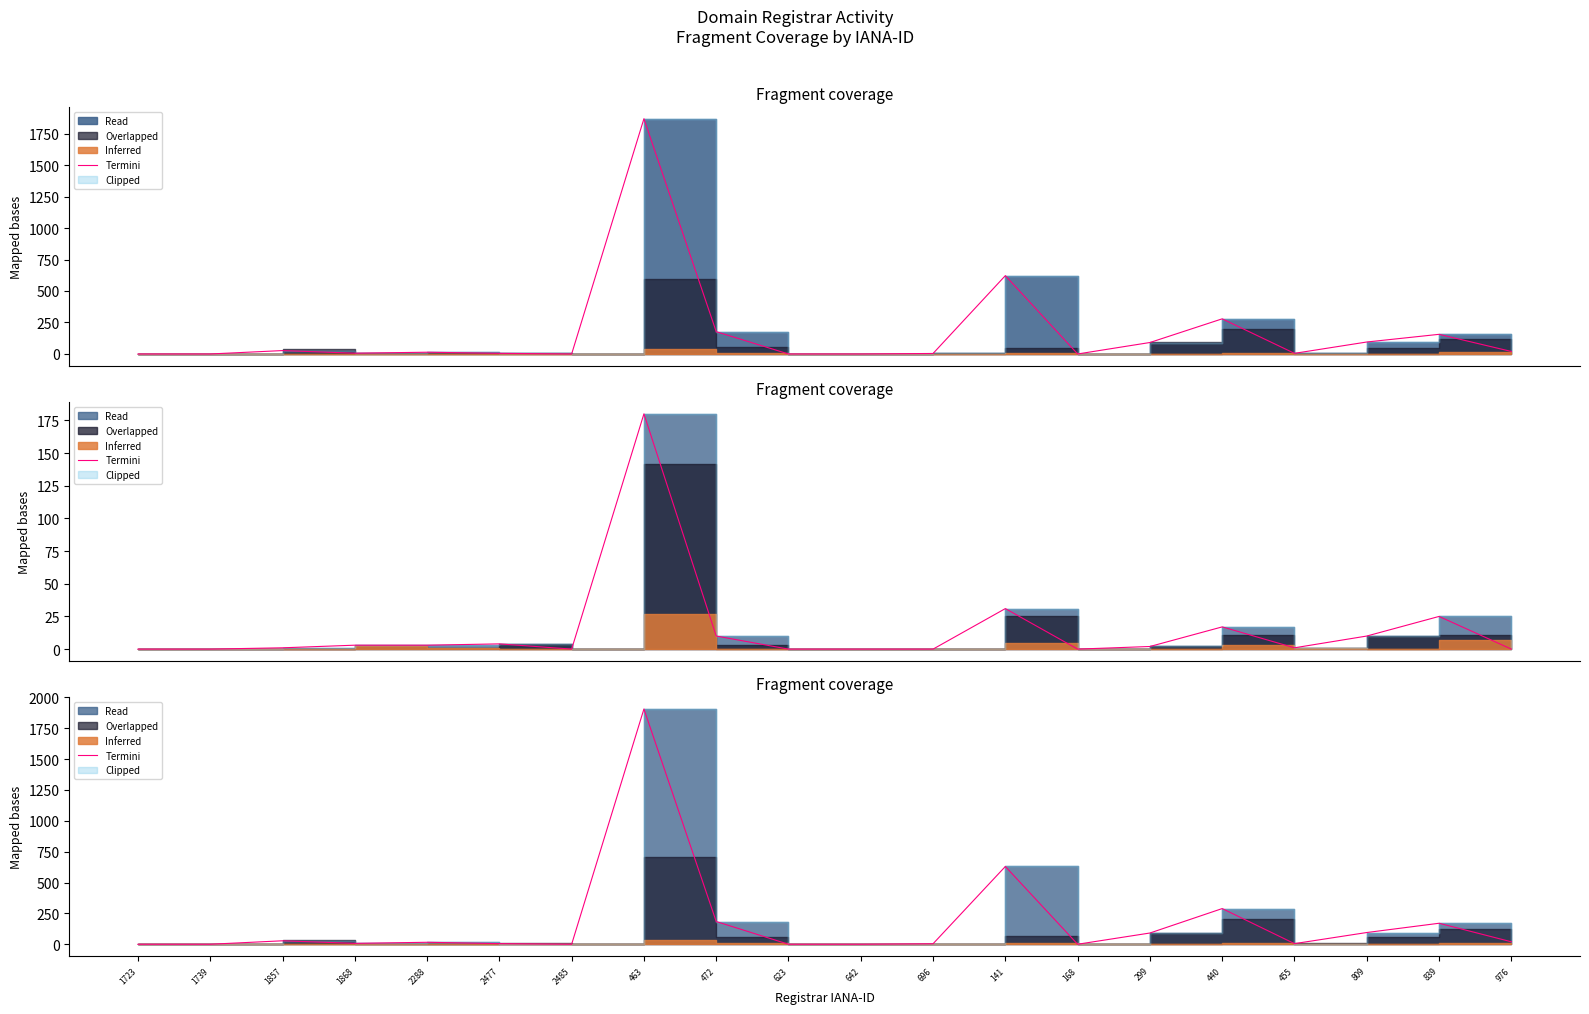

Approximately how many times larger is the value at 696 compared to 2288?

0.2